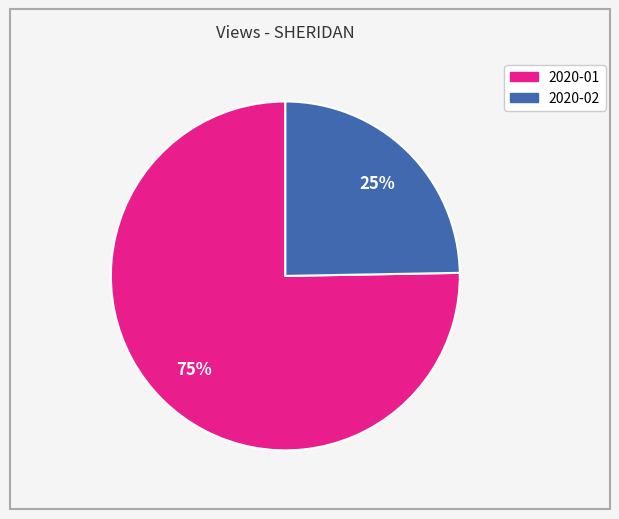

Is there a majority slice in this chart?

Yes